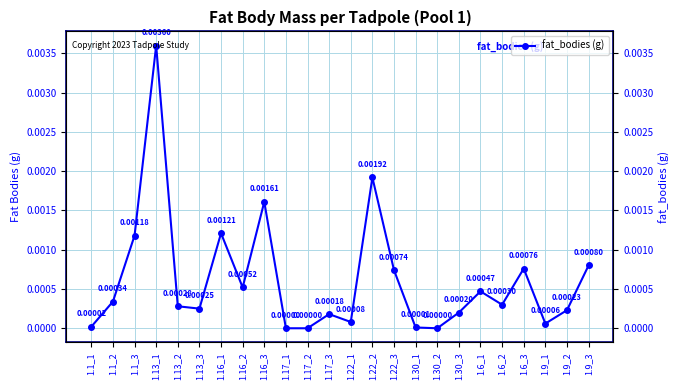

How many lines are shown in the chart?

1